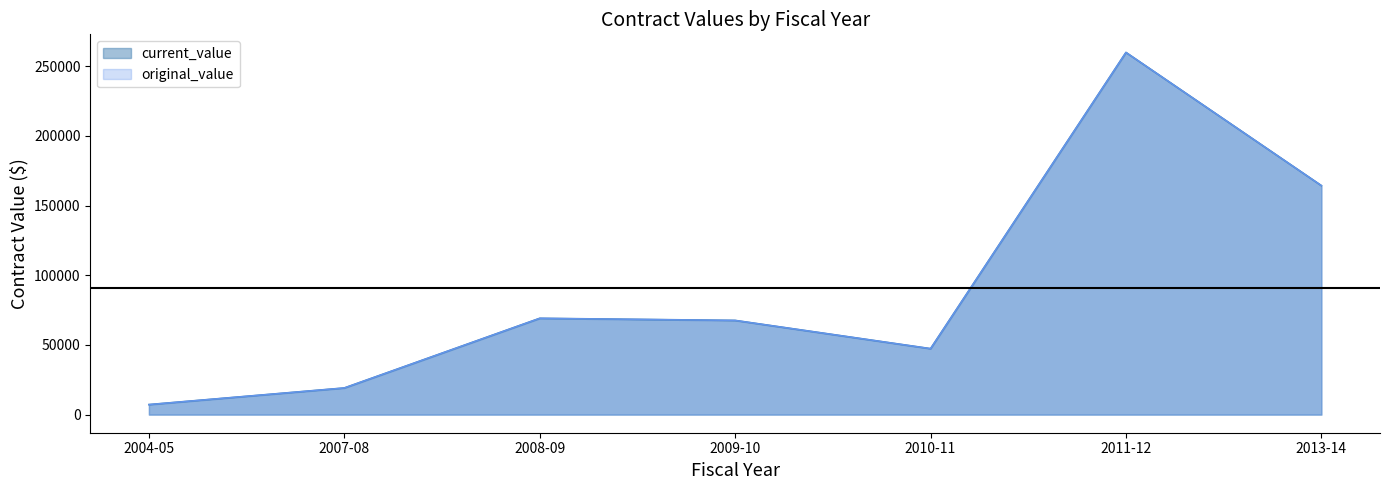

At which label is original_value closest to 85604?

2011-12